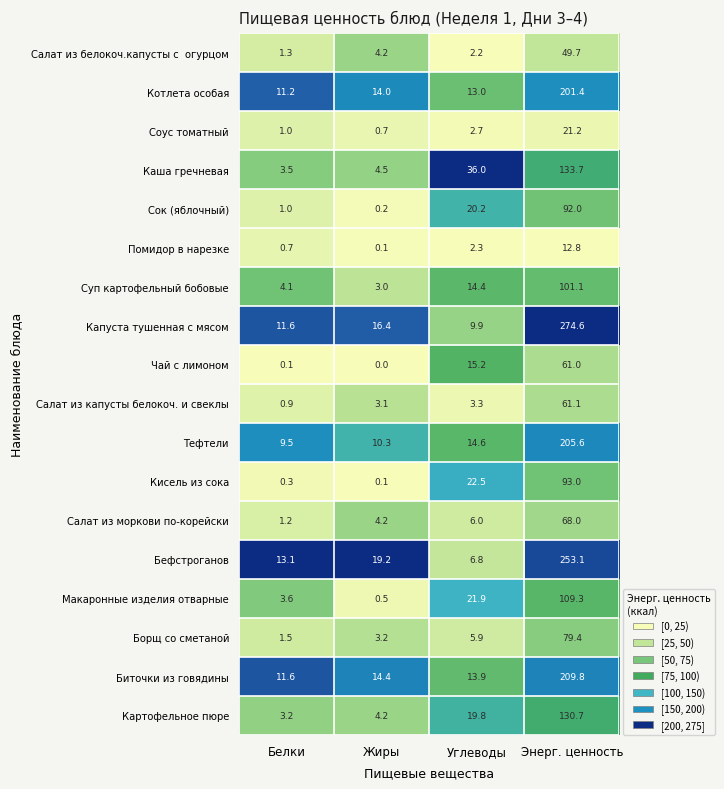

What is the difference between the Салат из капусты белокоч. и свеклы values at Белки and Углеводы?

2.4